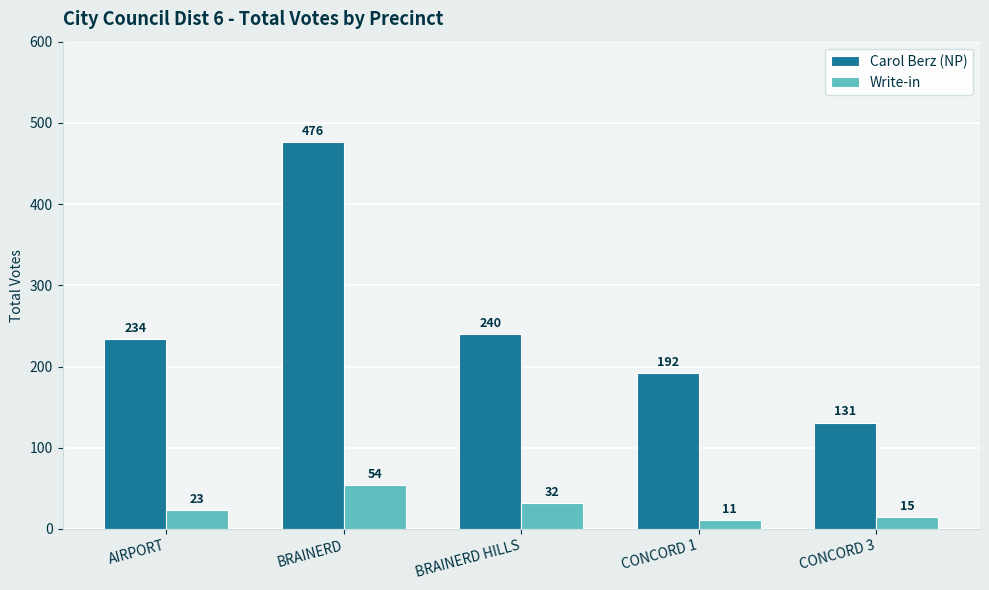

Rank the series at AIRPORT from lowest to highest value.

Write-in, Carol Berz (NP)